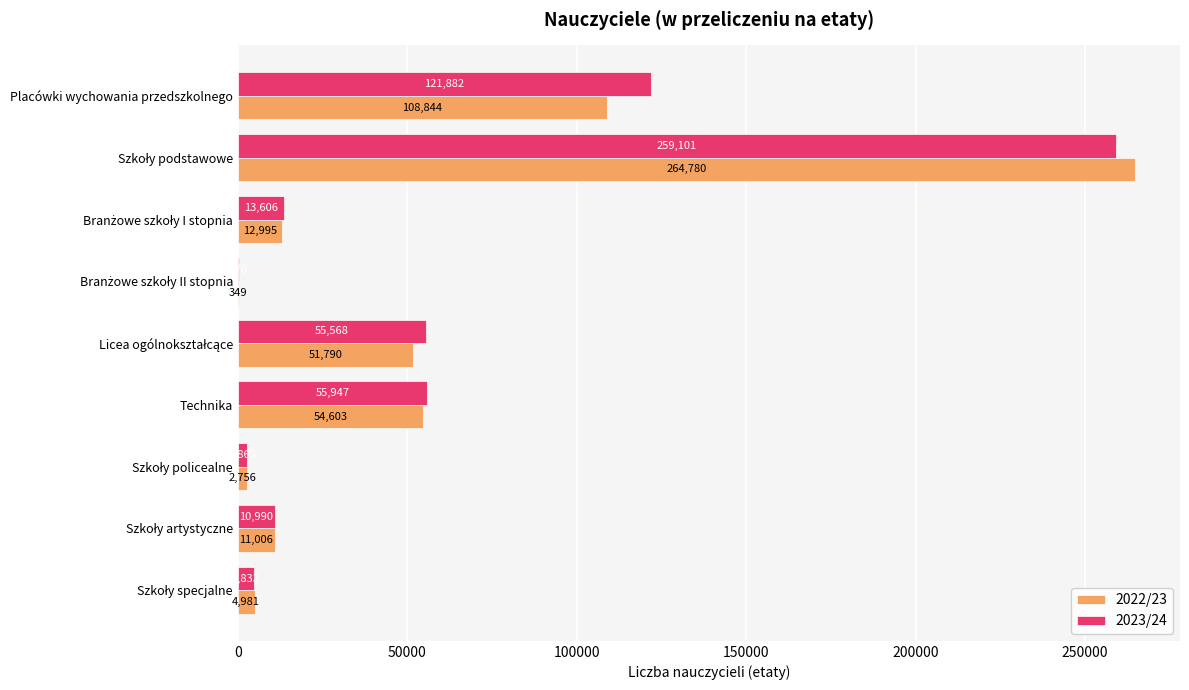

At which label is 2023/24 closest to 129735?

Placówki wychowania przedszkolnego